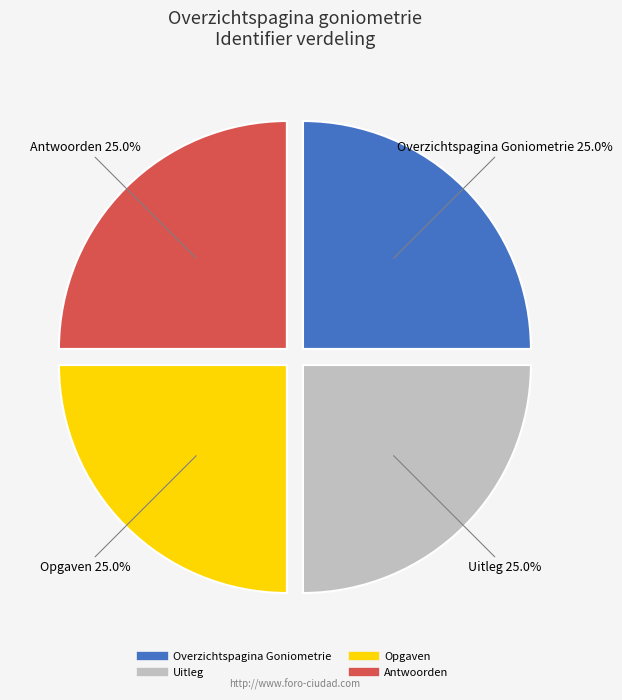

Count the number of slices in the pie.

4